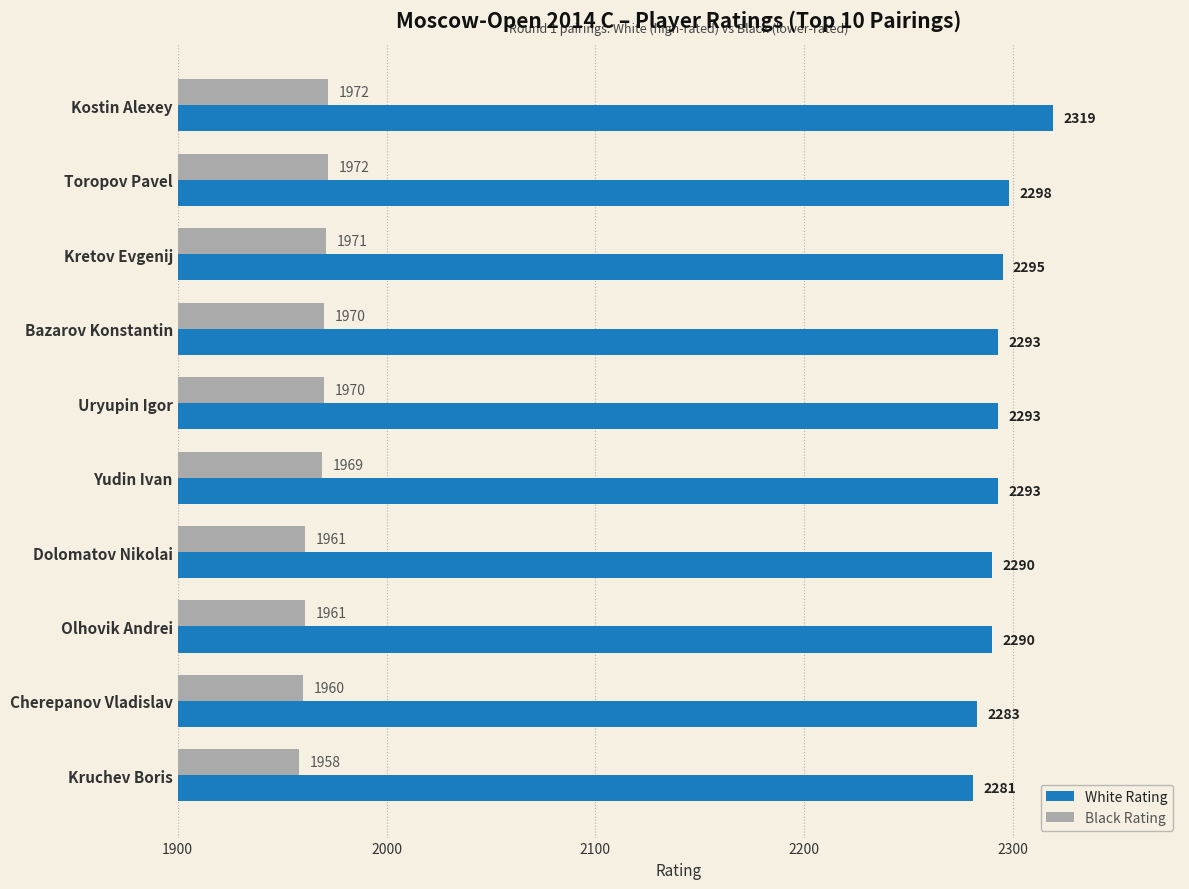

The value of Black Rating at Dolomatov Nikolai is 3129. True or false?

False